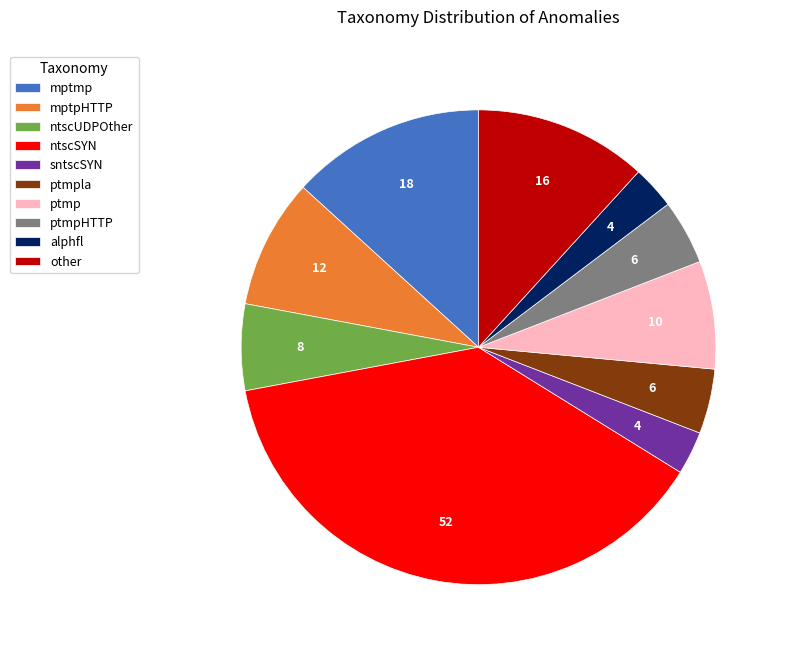

Which slice is the largest?

ntscSYN